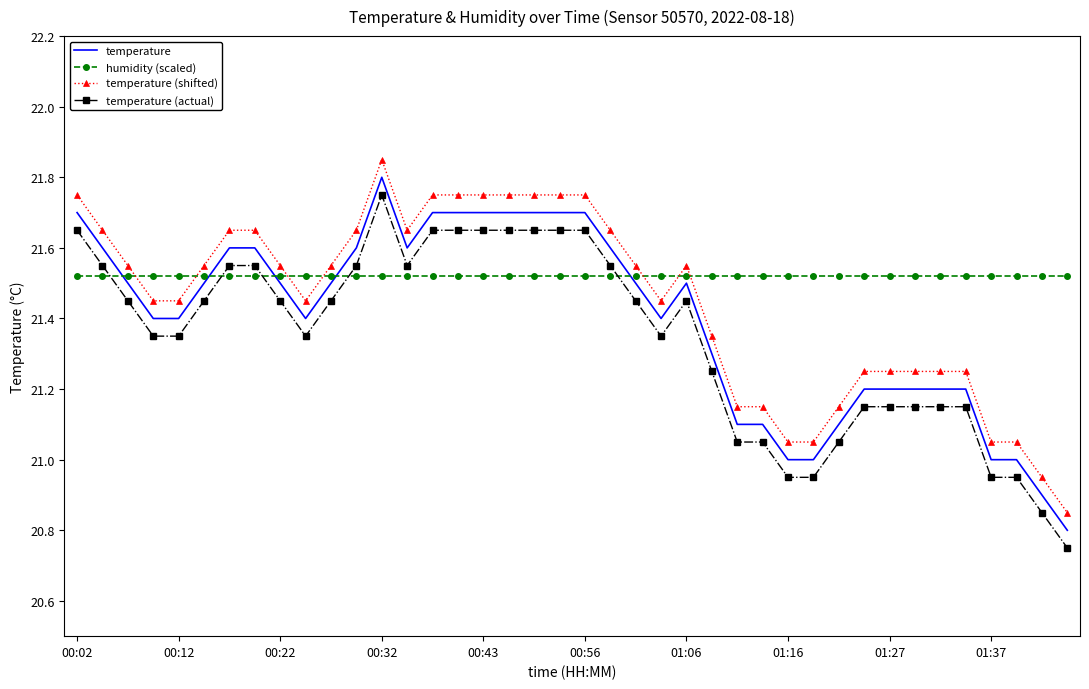

True or false: humidity (scaled) and temperature (actual) intersect in this chart.

True